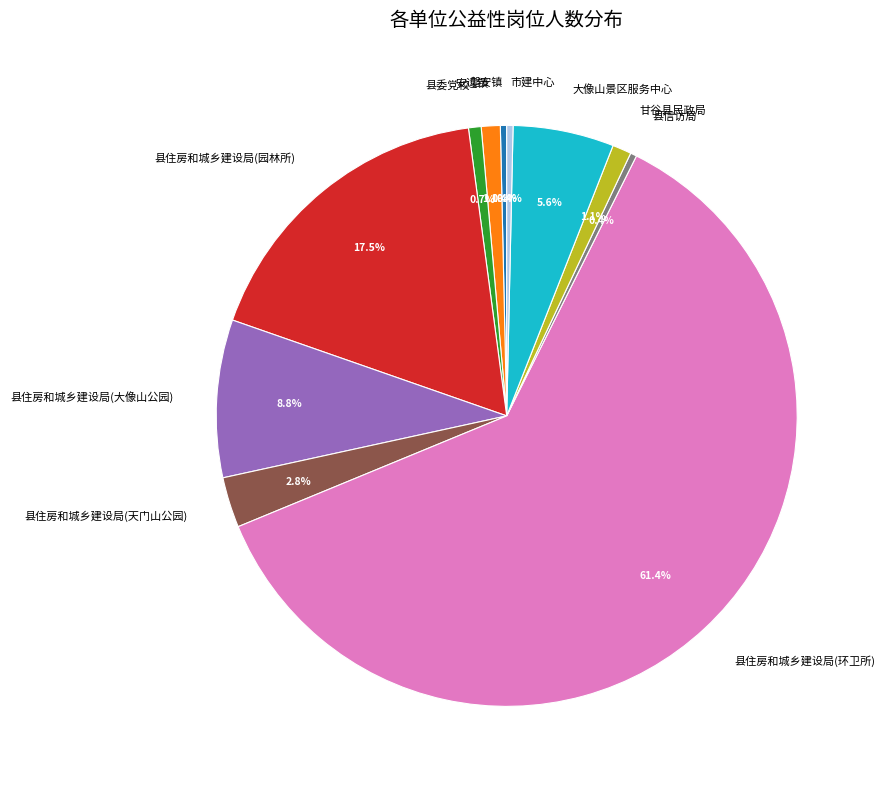

To the nearest percent, what percentage of the pie is 县住房和城乡建设局(大像山公园)?

9%